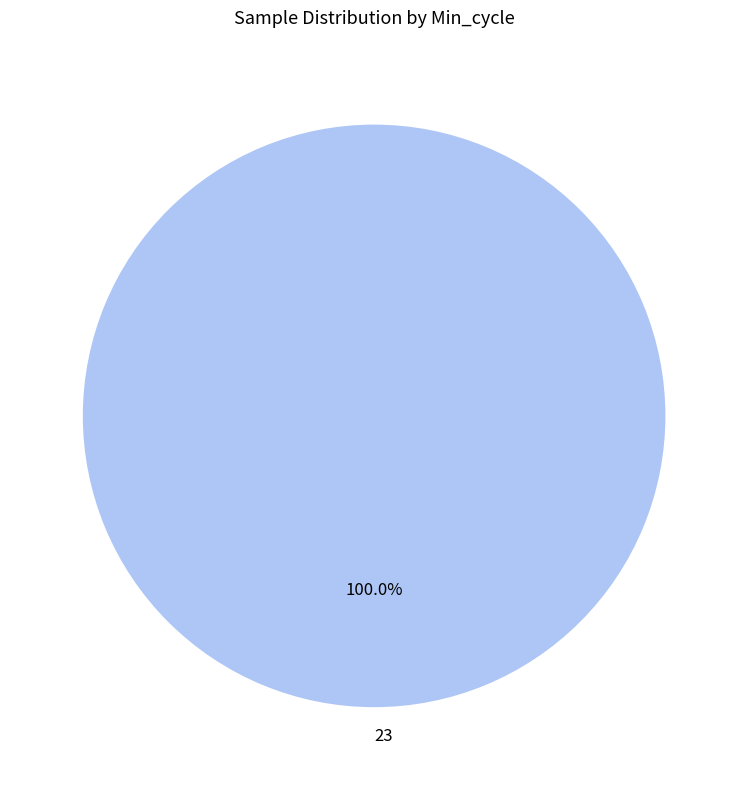

Is there a majority slice in this chart?

Yes